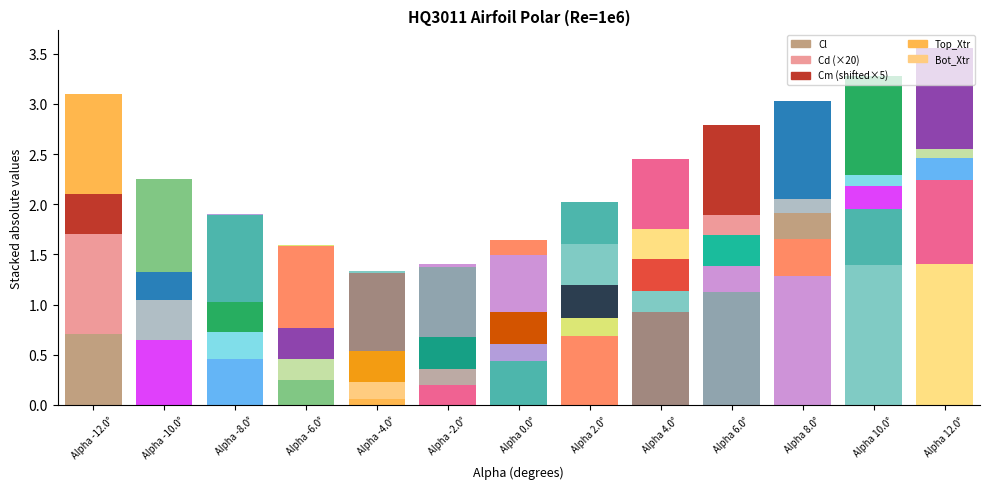

What are all the series names shown in the legend?

Cl, Cd, Cm, Top_Xtr, Bot_Xtr